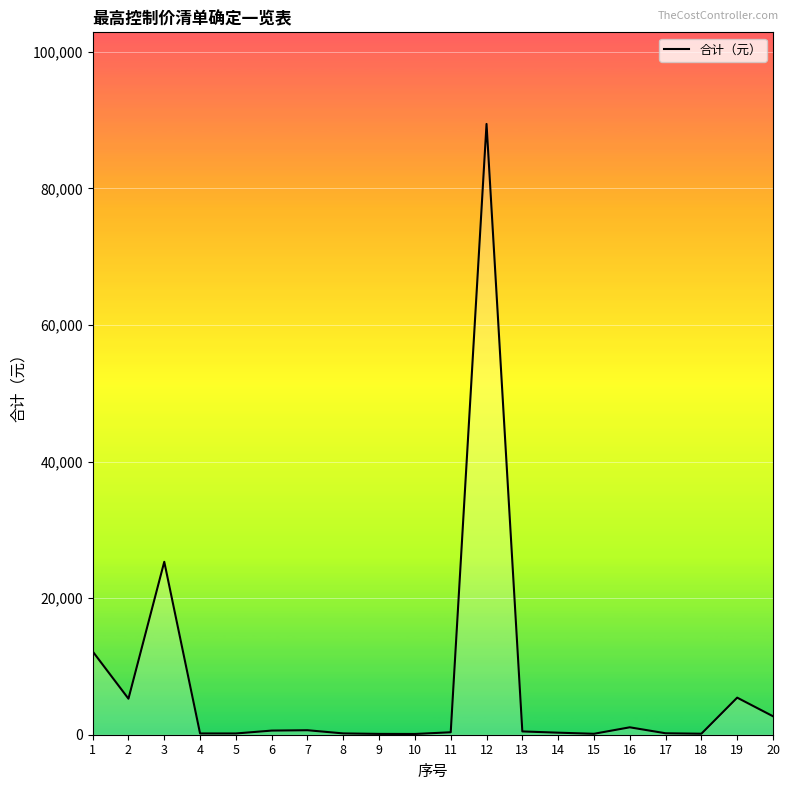

What is the difference between the maximum and minimum values?

89318.4